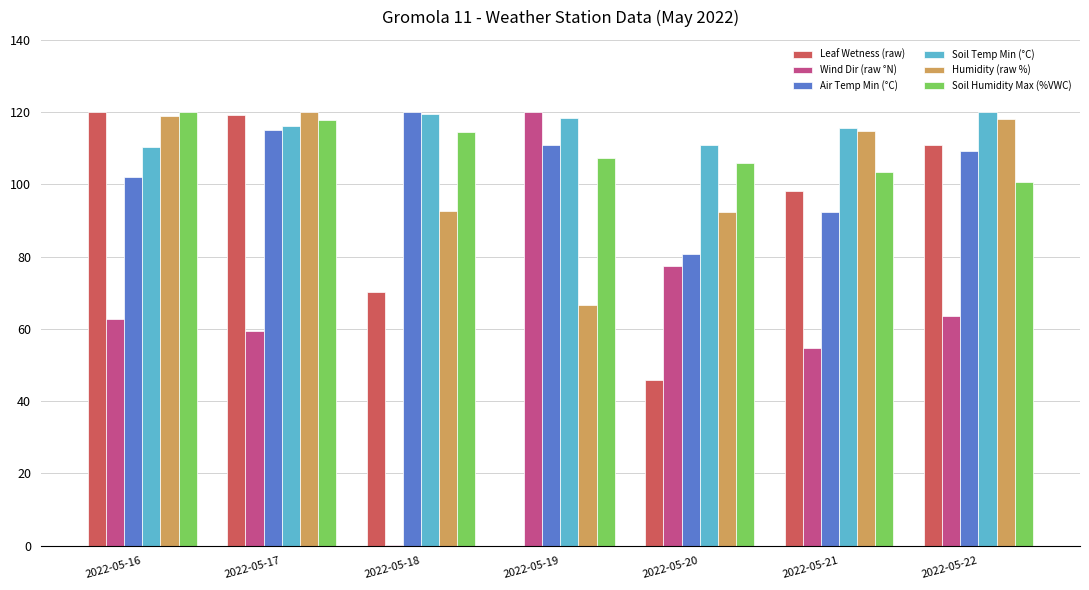

True or false: Soil Humidity Max (%VWC) has a value of 58.4 at 2022-05-18.

False